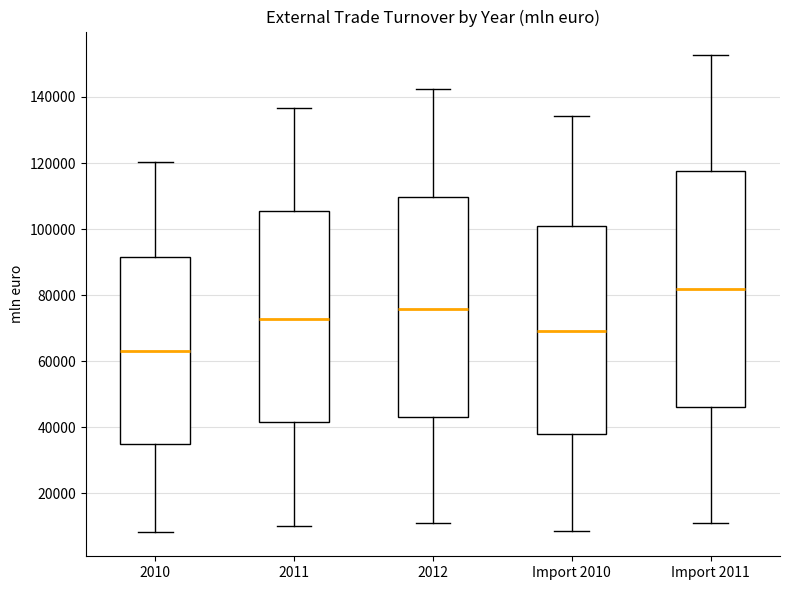

Reading left to right, read every box against the y-axis: the position of its median line, the range the box covers, and the ends of its whiskers. The values are not printed on the chart, so give them approximately, as read against the axis.

2010: median 64000, box 34000 to 92000, whiskers 8000 to 120000
2011: median 72000, box 42000 to 106000, whiskers 10000 to 136000
2012: median 76000, box 44000 to 110000, whiskers 10000 to 142000
Import 2010: median 70000, box 38000 to 100000, whiskers 8000 to 134000
Import 2011: median 82000, box 46000 to 118000, whiskers 12000 to 152000